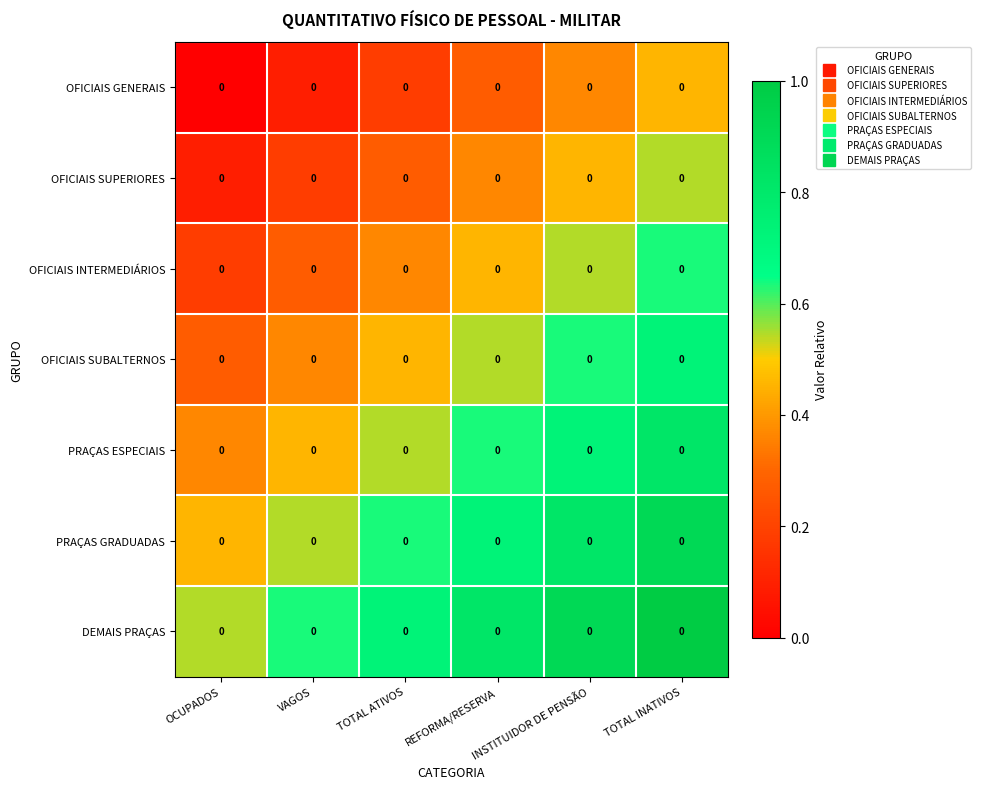

How many categories are shown in the chart?

6